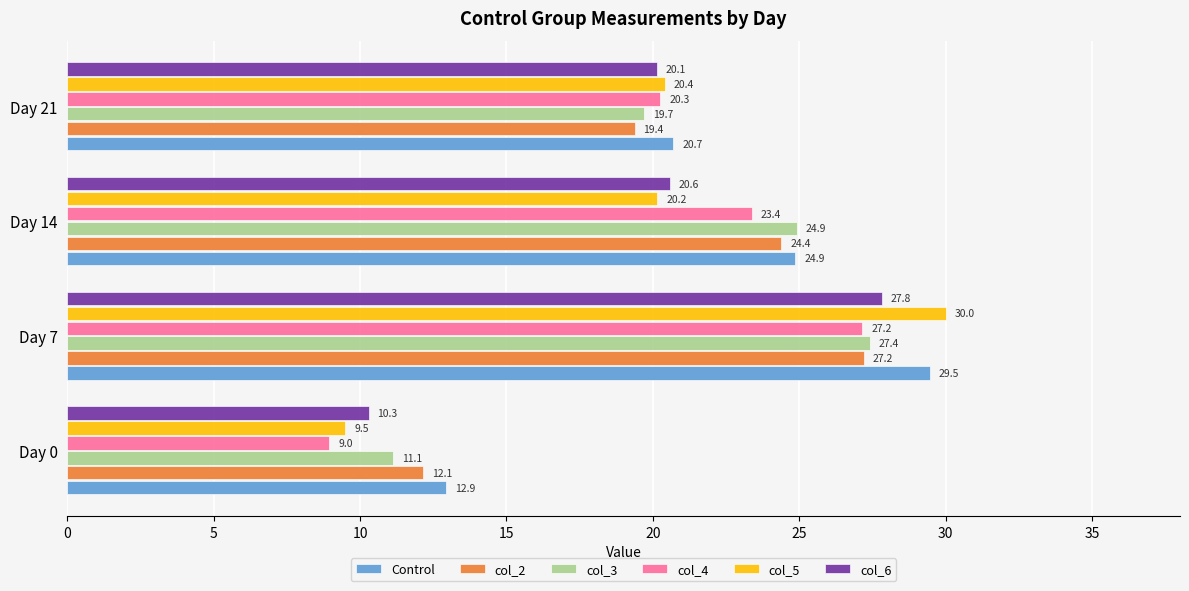

The value of col_6 at Day 0 is 6.2. True or false?

False